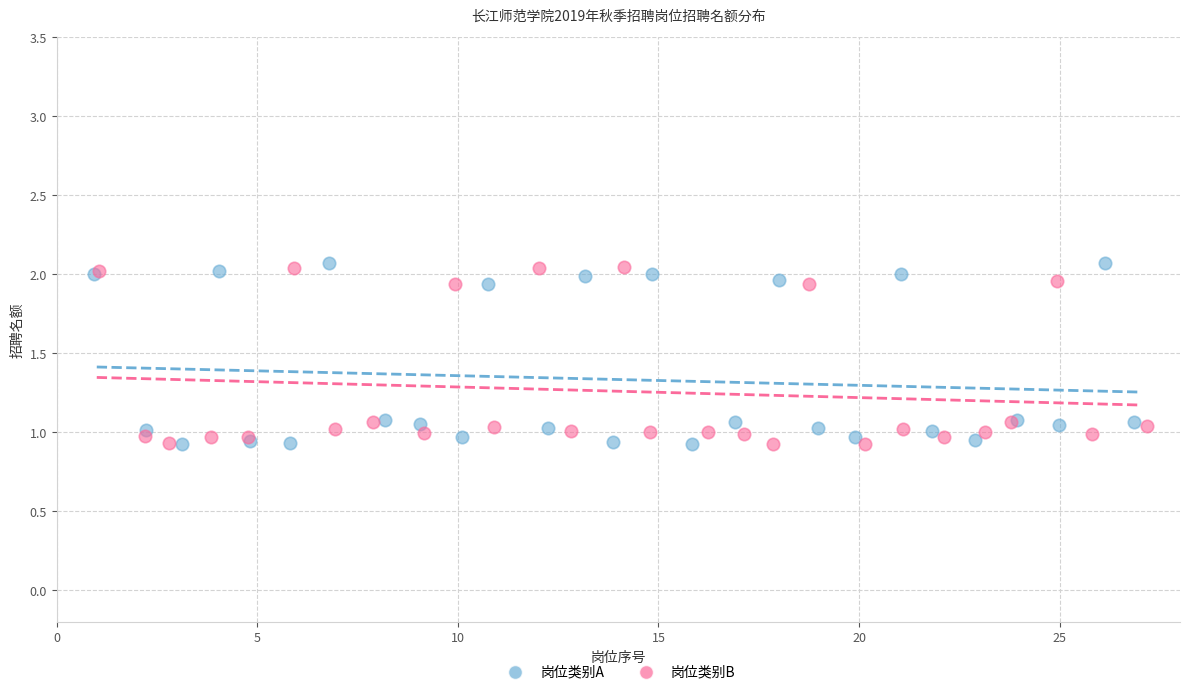

Which series has the largest Y range (max minus min)?

岗位类别A